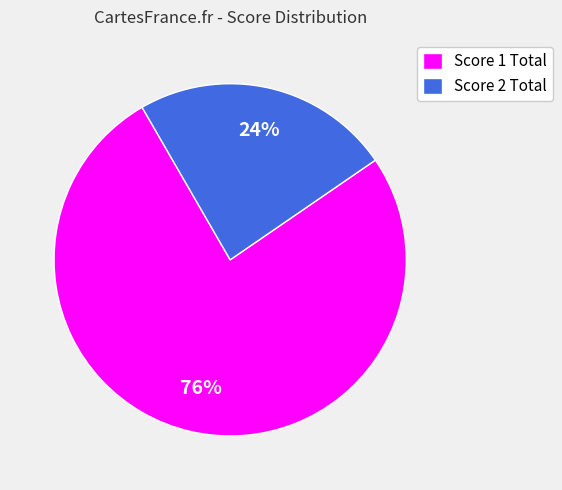

Between Score 1 Total and Score 2 Total, which is larger?

Score 1 Total